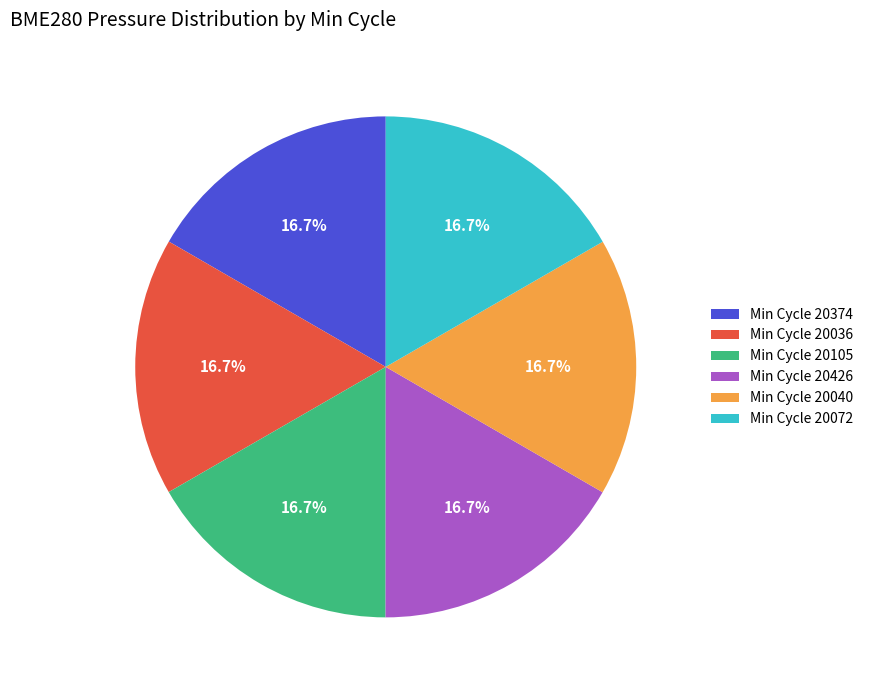

Does Min Cycle 20105 represent more than half of the total?

No